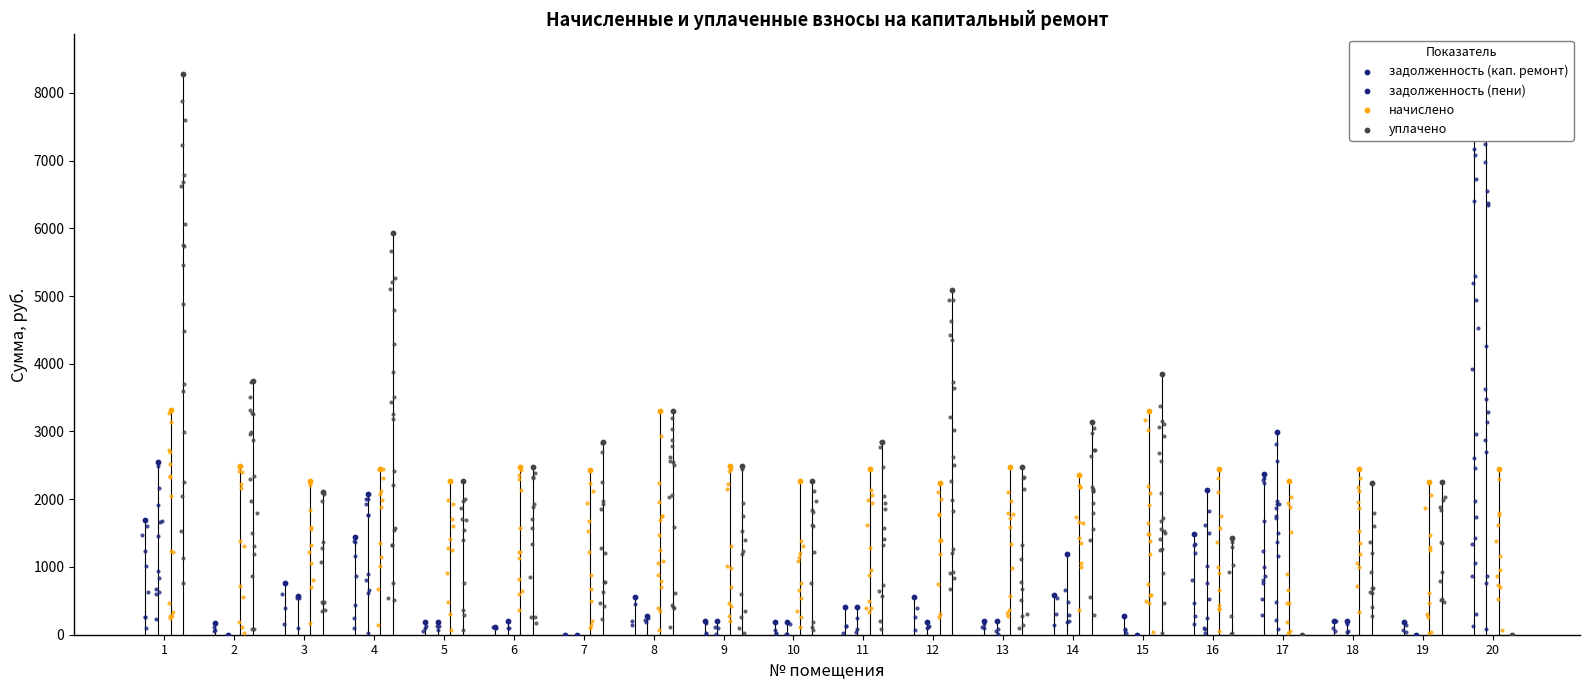

What is the total value across all series at 13?

5374.2